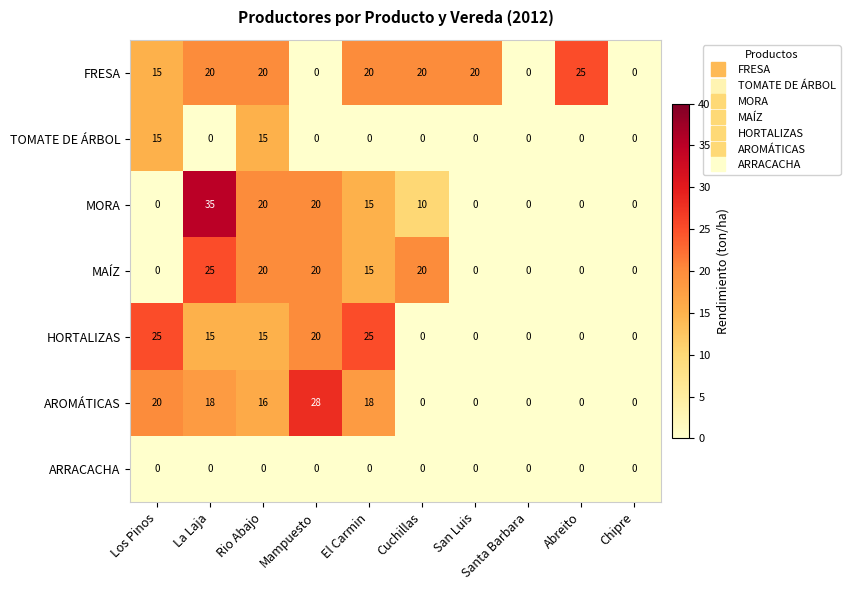

At which label is MORA closest to 17?

El Carmin